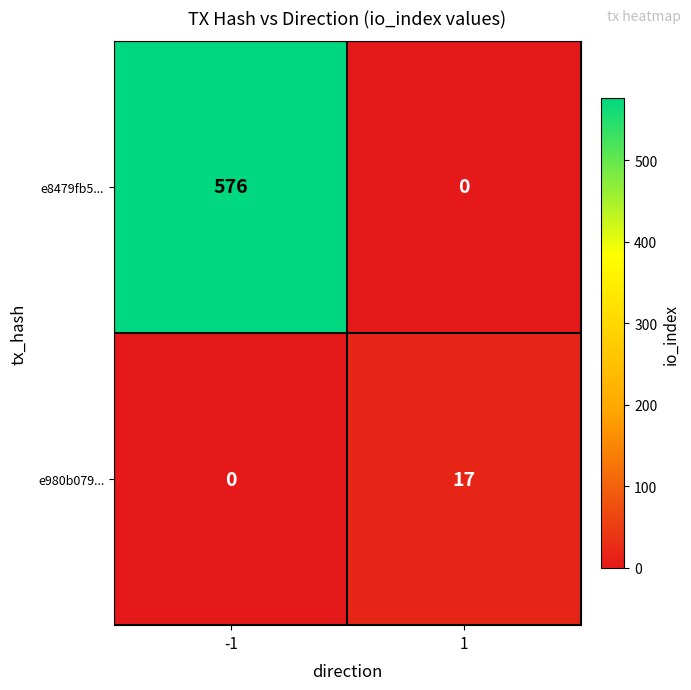

What is the difference between the e980b079... values at -1 and 1?

17